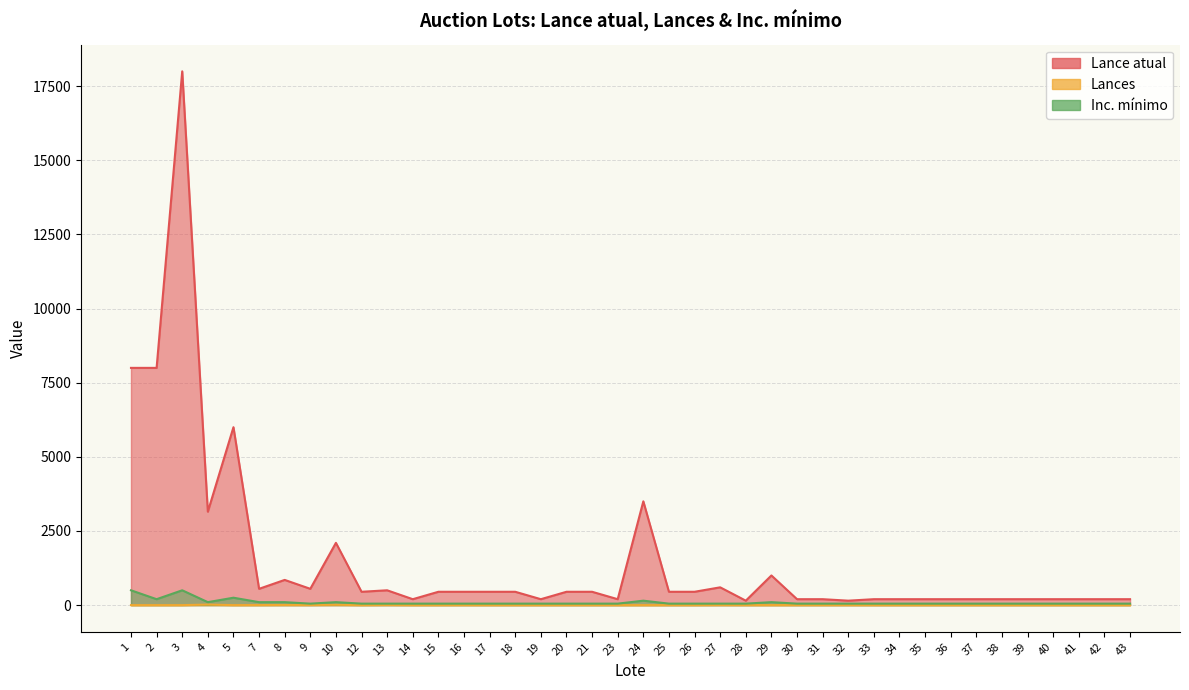

How many positive values does the Lances series have?

13